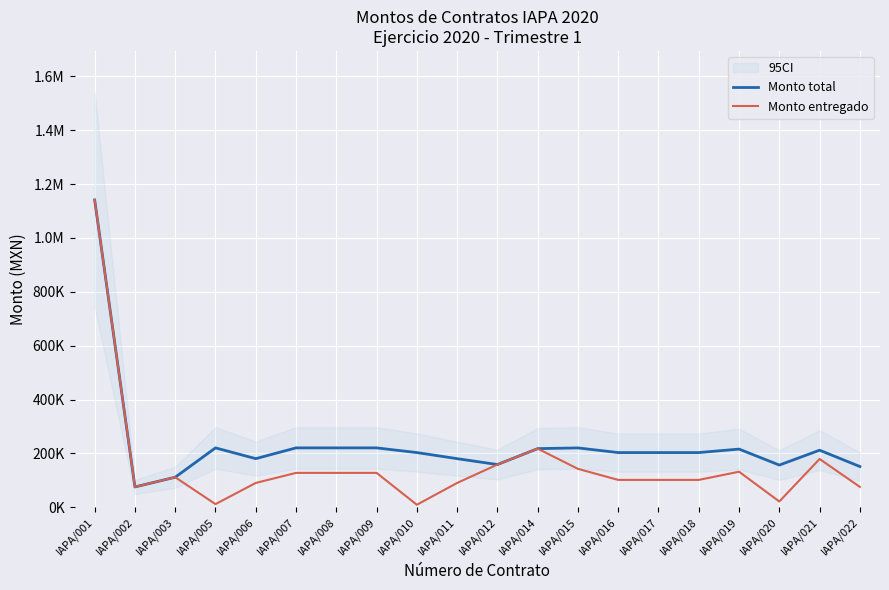

Which series has the widest spread of values?

Monto entregado